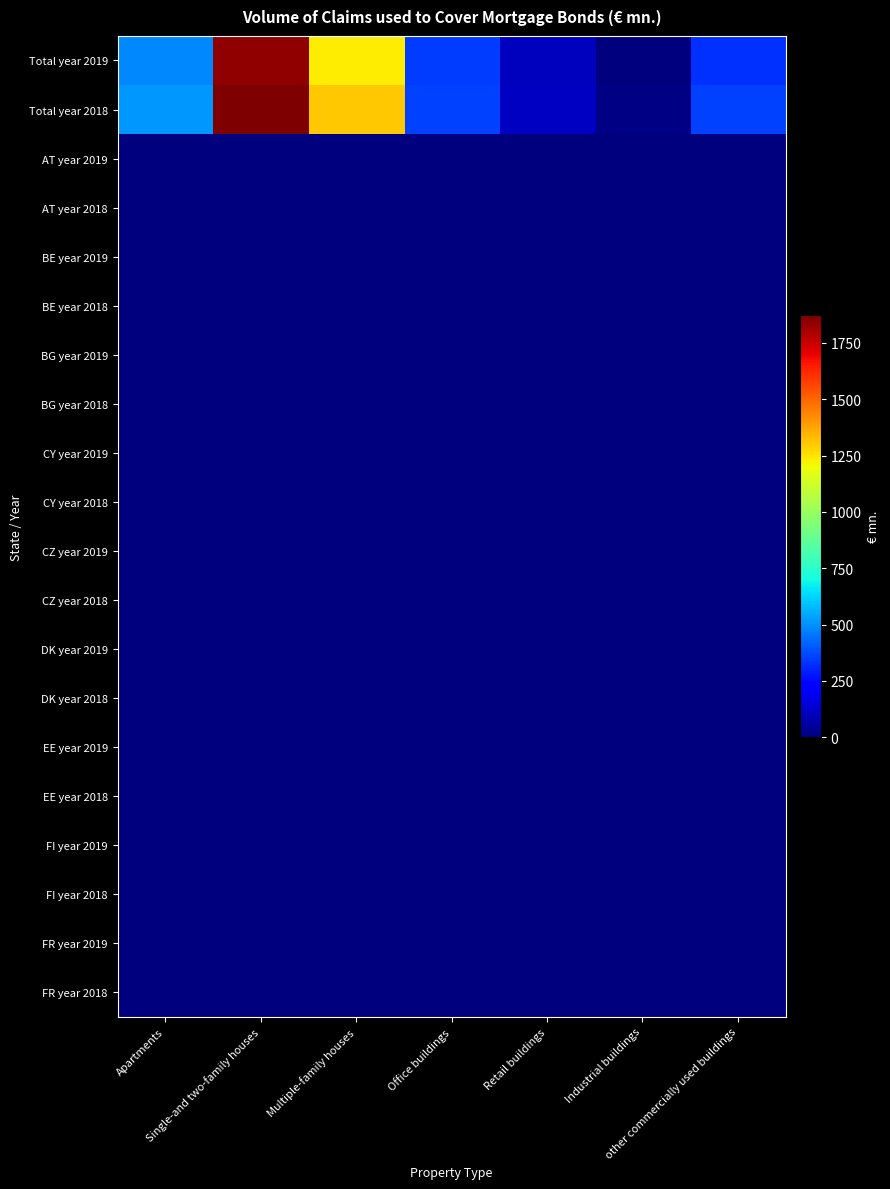

Reading left to right, what are all the values shown in this chart?

Total year 2019: Apartments=486.4	Single-and two-family houses=1837.1	Multiple-family houses=1231.4	Office buildings=343.8	Retail buildings=104.9	Industrial buildings=3.6	other commercially used buildings=327.0
Total year 2018: Apartments=513.4	Single-and two-family houses=1872.4	Multiple-family houses=1303.9	Office buildings=351.8	Retail buildings=113.5	Industrial buildings=7.6	other commercially used buildings=356.0
AT year 2019: Apartments=0.0	Single-and two-family houses=0.0	Multiple-family houses=0.0	Office buildings=0.0	Retail buildings=0.0	Industrial buildings=0.0	other commercially used buildings=0.0
AT year 2018: Apartments=0.0	Single-and two-family houses=0.0	Multiple-family houses=0.0	Office buildings=0.0	Retail buildings=0.0	Industrial buildings=0.0	other commercially used buildings=0.0
BE year 2019: Apartments=0.0	Single-and two-family houses=0.0	Multiple-family houses=0.0	Office buildings=0.0	Retail buildings=0.0	Industrial buildings=0.0	other commercially used buildings=0.0
BE year 2018: Apartments=0.0	Single-and two-family houses=0.0	Multiple-family houses=0.0	Office buildings=0.0	Retail buildings=0.0	Industrial buildings=0.0	other commercially used buildings=0.0
BG year 2019: Apartments=0.0	Single-and two-family houses=0.0	Multiple-family houses=0.0	Office buildings=0.0	Retail buildings=0.0	Industrial buildings=0.0	other commercially used buildings=0.0
BG year 2018: Apartments=0.0	Single-and two-family houses=0.0	Multiple-family houses=0.0	Office buildings=0.0	Retail buildings=0.0	Industrial buildings=0.0	other commercially used buildings=0.0
CY year 2019: Apartments=0.0	Single-and two-family houses=0.0	Multiple-family houses=0.0	Office buildings=0.0	Retail buildings=0.0	Industrial buildings=0.0	other commercially used buildings=0.0
CY year 2018: Apartments=0.0	Single-and two-family houses=0.0	Multiple-family houses=0.0	Office buildings=0.0	Retail buildings=0.0	Industrial buildings=0.0	other commercially used buildings=0.0
CZ year 2019: Apartments=0.0	Single-and two-family houses=0.0	Multiple-family houses=0.0	Office buildings=0.0	Retail buildings=0.0	Industrial buildings=0.0	other commercially used buildings=0.0
CZ year 2018: Apartments=0.0	Single-and two-family houses=0.0	Multiple-family houses=0.0	Office buildings=0.0	Retail buildings=0.0	Industrial buildings=0.0	other commercially used buildings=0.0
DK year 2019: Apartments=0.0	Single-and two-family houses=0.0	Multiple-family houses=0.0	Office buildings=0.0	Retail buildings=0.0	Industrial buildings=0.0	other commercially used buildings=0.0
DK year 2018: Apartments=0.0	Single-and two-family houses=0.0	Multiple-family houses=0.0	Office buildings=0.0	Retail buildings=0.0	Industrial buildings=0.0	other commercially used buildings=0.0
EE year 2019: Apartments=0.0	Single-and two-family houses=0.0	Multiple-family houses=0.0	Office buildings=0.0	Retail buildings=0.0	Industrial buildings=0.0	other commercially used buildings=0.0
EE year 2018: Apartments=0.0	Single-and two-family houses=0.0	Multiple-family houses=0.0	Office buildings=0.0	Retail buildings=0.0	Industrial buildings=0.0	other commercially used buildings=0.0
FI year 2019: Apartments=0.0	Single-and two-family houses=0.0	Multiple-family houses=0.0	Office buildings=0.0	Retail buildings=0.0	Industrial buildings=0.0	other commercially used buildings=0.0
FI year 2018: Apartments=0.0	Single-and two-family houses=0.0	Multiple-family houses=0.0	Office buildings=0.0	Retail buildings=0.0	Industrial buildings=0.0	other commercially used buildings=0.0
FR year 2019: Apartments=0.0	Single-and two-family houses=0.0	Multiple-family houses=0.0	Office buildings=0.0	Retail buildings=0.0	Industrial buildings=0.0	other commercially used buildings=0.0
FR year 2018: Apartments=0.0	Single-and two-family houses=0.0	Multiple-family houses=0.0	Office buildings=0.0	Retail buildings=0.0	Industrial buildings=0.0	other commercially used buildings=0.0